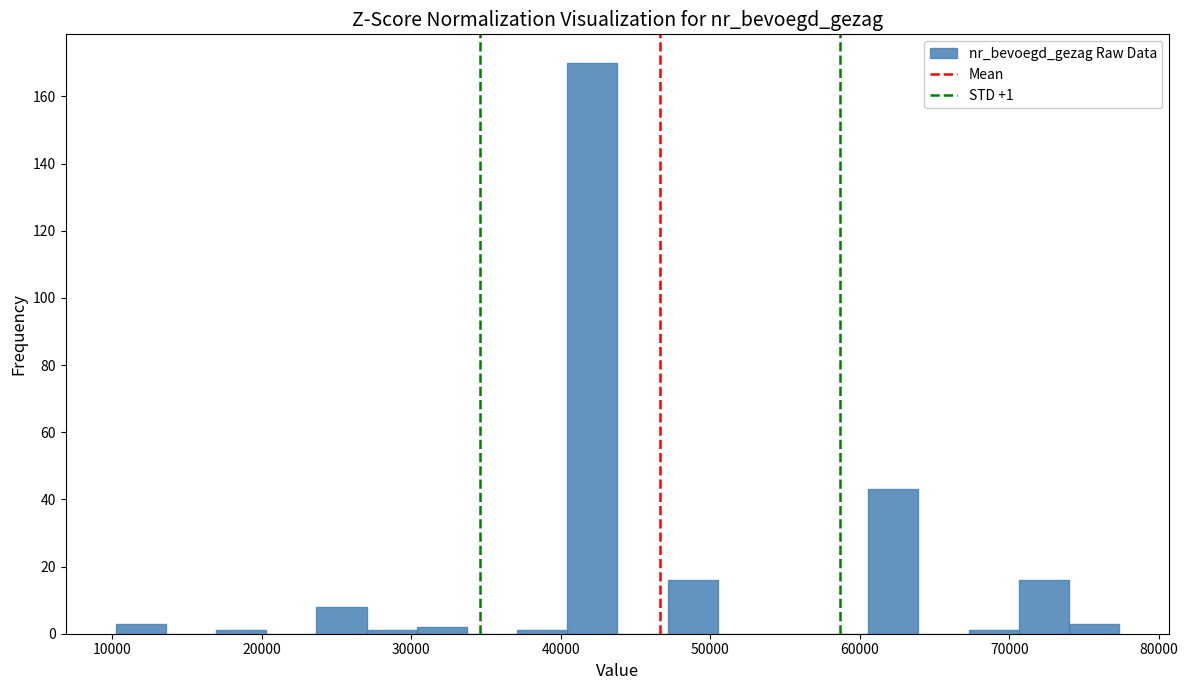

Around what value on the x-axis is the tallest bar? Give the approximate position of its centre, as read against the axis.

42000